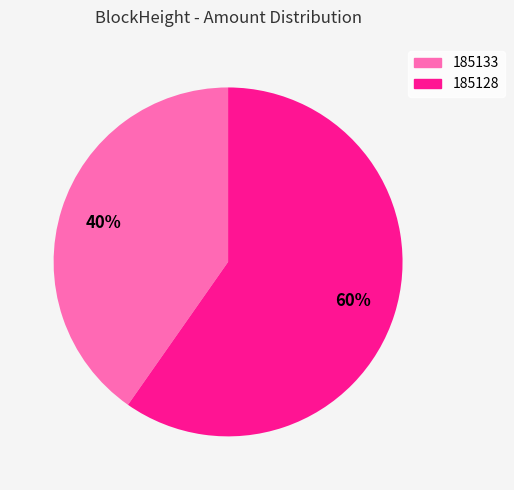

To the nearest percent, what percentage of the pie is 185128?

60%